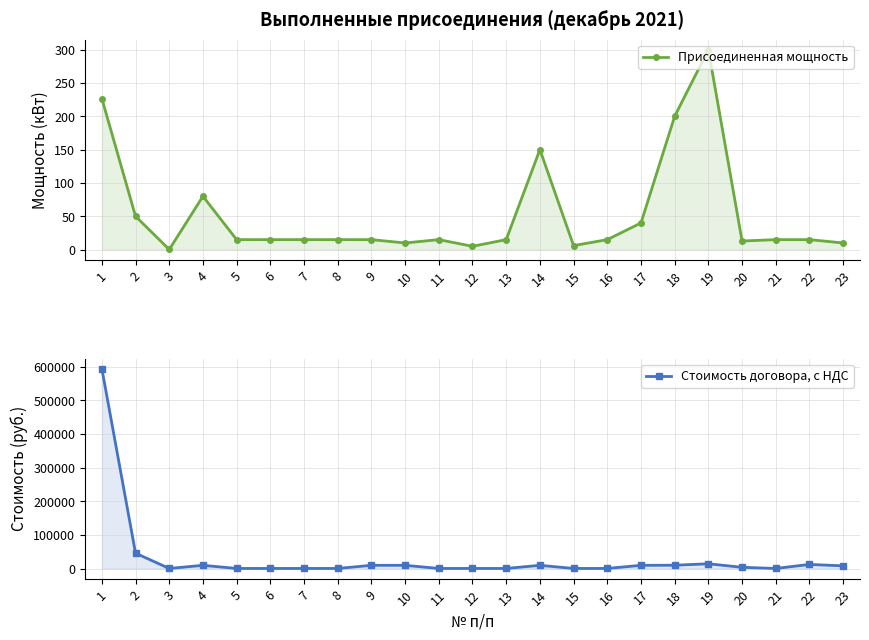

At which category is the sum across all series the highest?

1